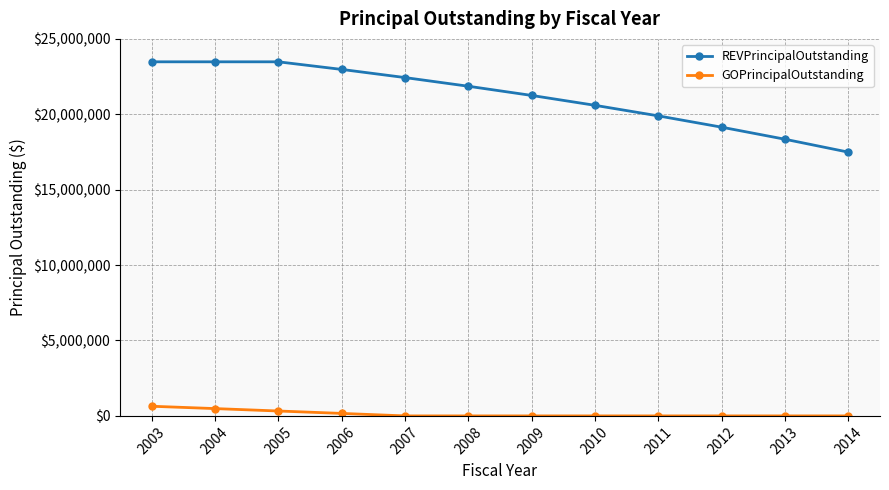

Rank the series by their average value, from lowest to highest.

GOPrincipalOutstanding, REVPrincipalOutstanding